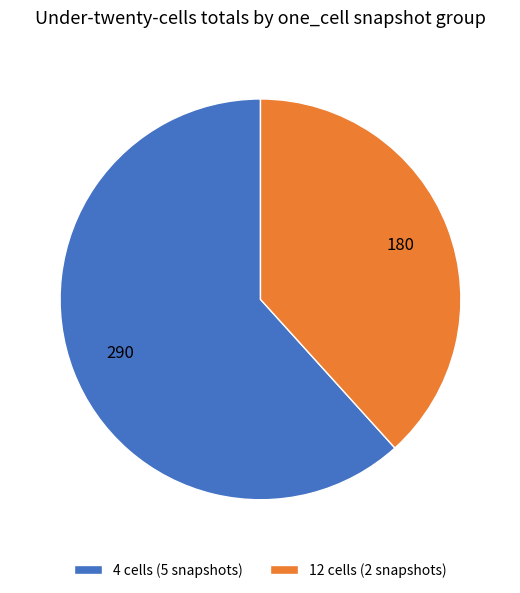

Does any single category account for the majority?

Yes